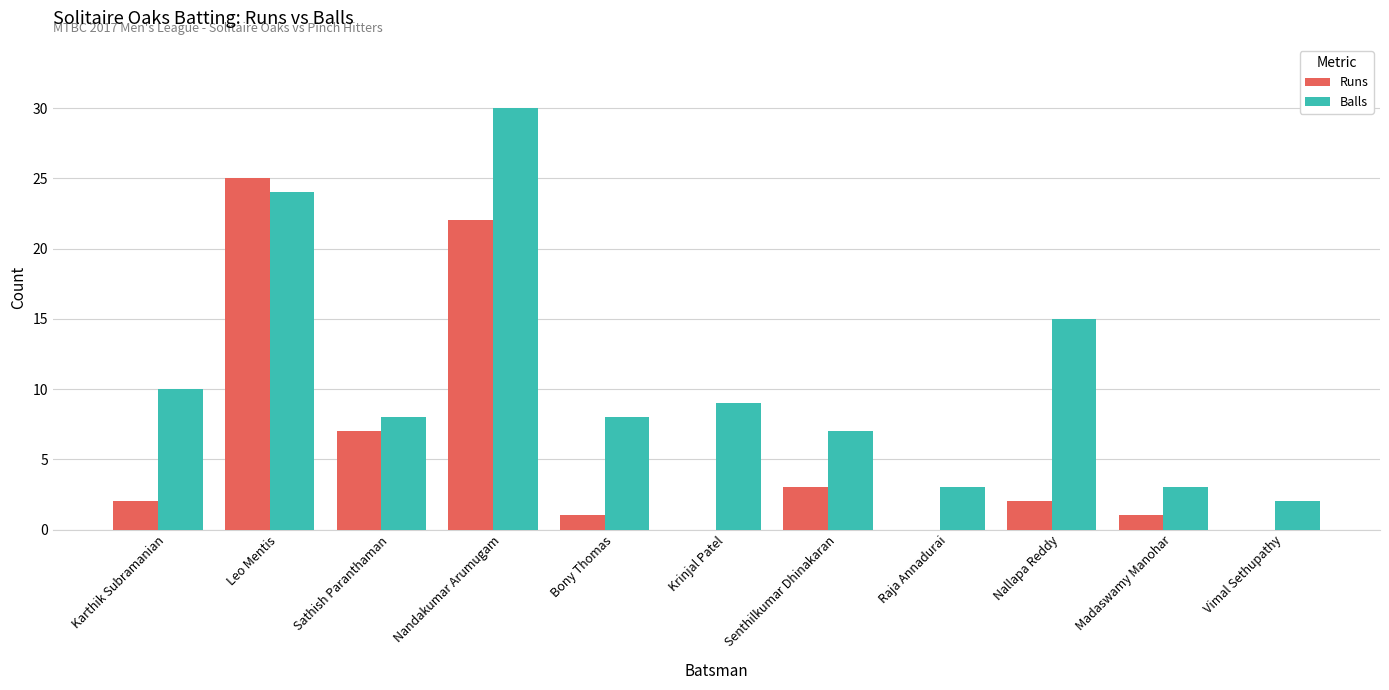

Reading left to right, extract all data points from this chart.

Runs: 2	25	7	22	1	0	3	0	2	1	0
Balls: 10	24	8	30	8	9	7	3	15	3	2